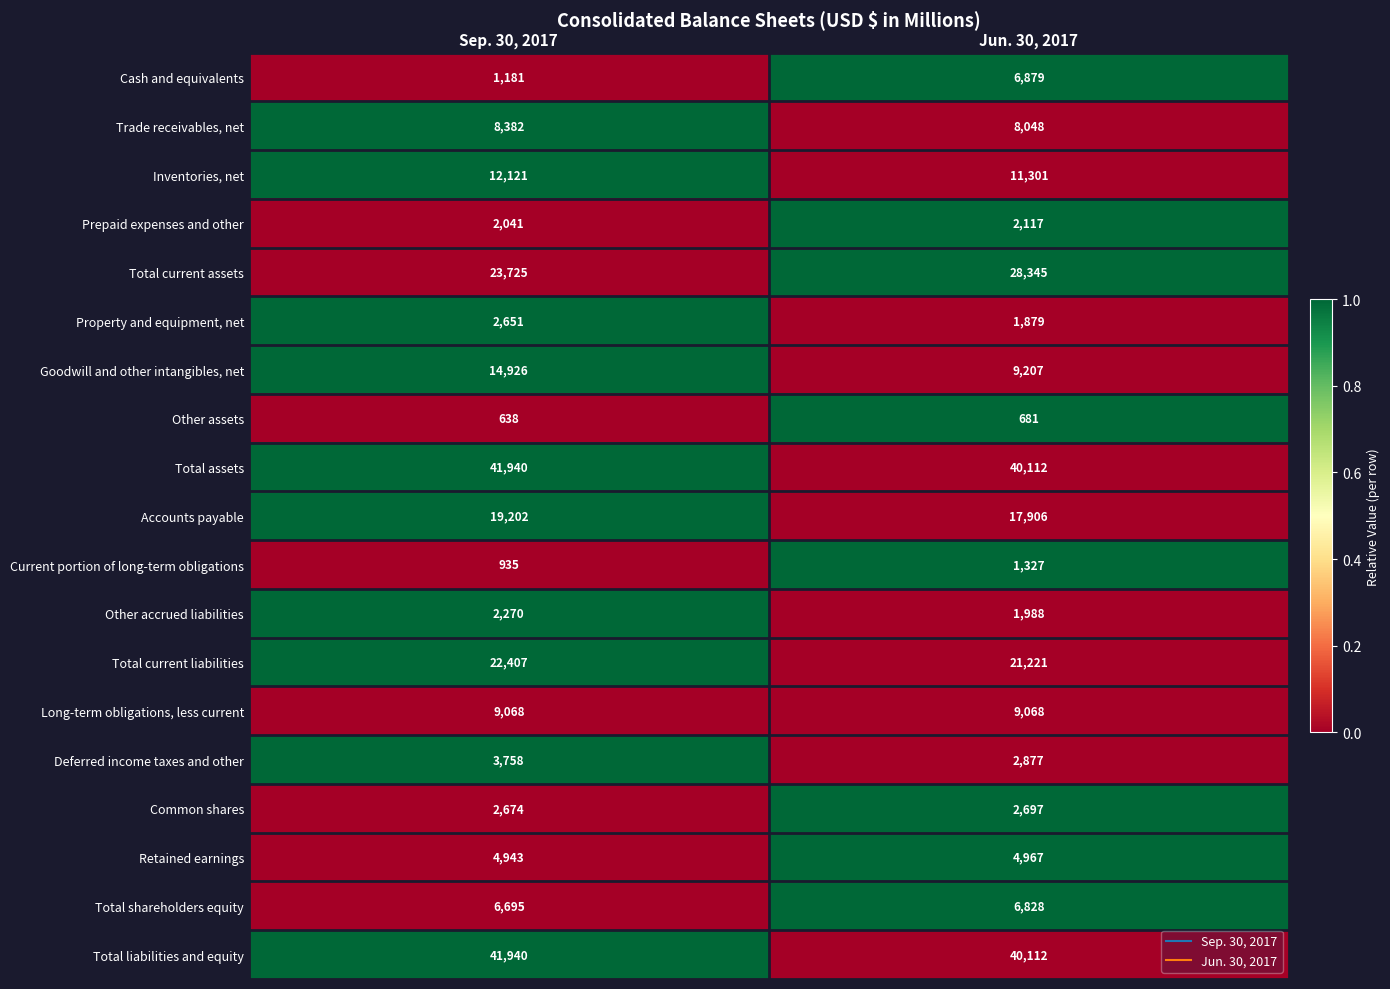

What is the total value across all series at Jun. 30, 2017?

217560